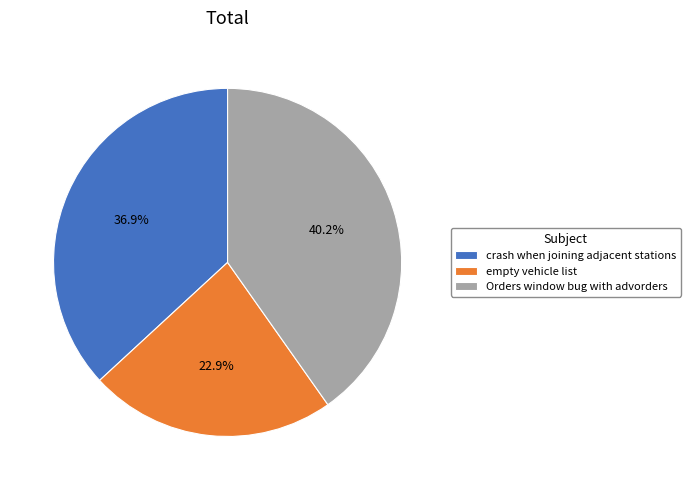

What is the largest slice in the pie chart?

Orders window bug with advorders